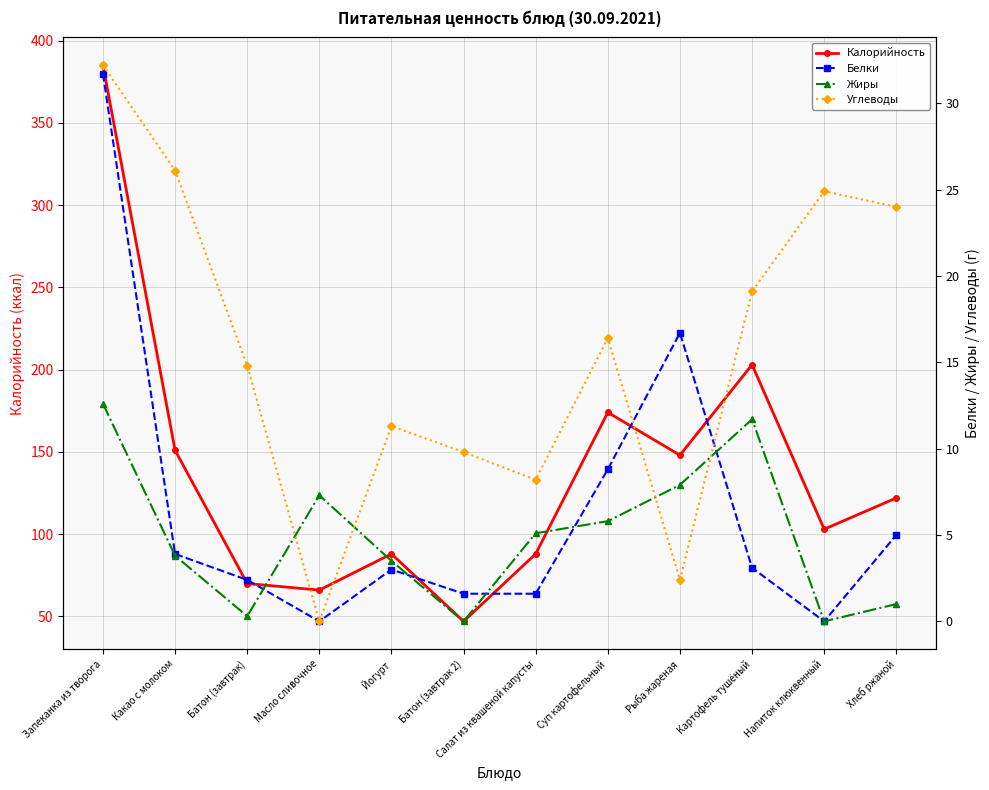

Rank the categories by Углеводы value from highest to lowest.

Запеканка из творога, Какао с молоком, Напиток клюквенный, Хлеб ржаной, Картофель тушёный, Суп картофельный, Батон (завтрак), Йогурт, Батон (завтрак 2), Салат из квашеной капусты, Рыба жареная, Масло сливочное